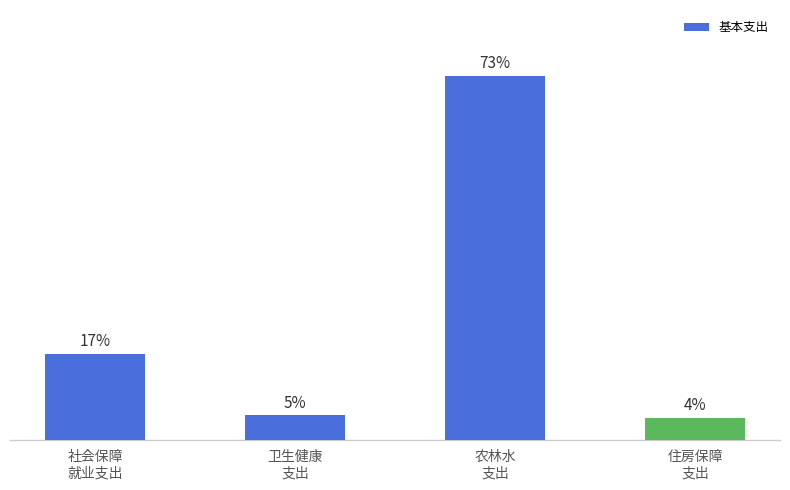

Rank the categories by value from lowest to highest.

住房保障
支出, 卫生健康
支出, 社会保障
就业支出, 农林水
支出